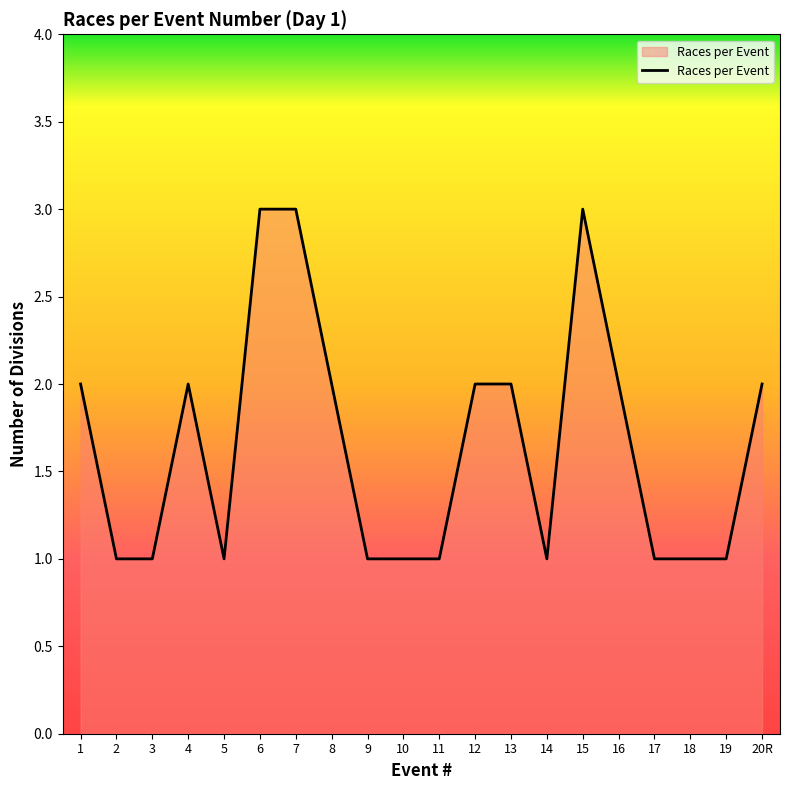

Reading right to left, transcribe all the data shown in this chart.

2	1	1	1	2	3	1	2	2	1	1	1	2	3	3	1	2	1	1	2